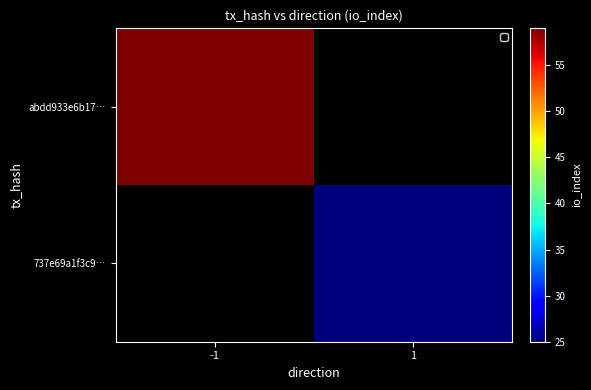

Which has a higher value, -1 or 1?

-1